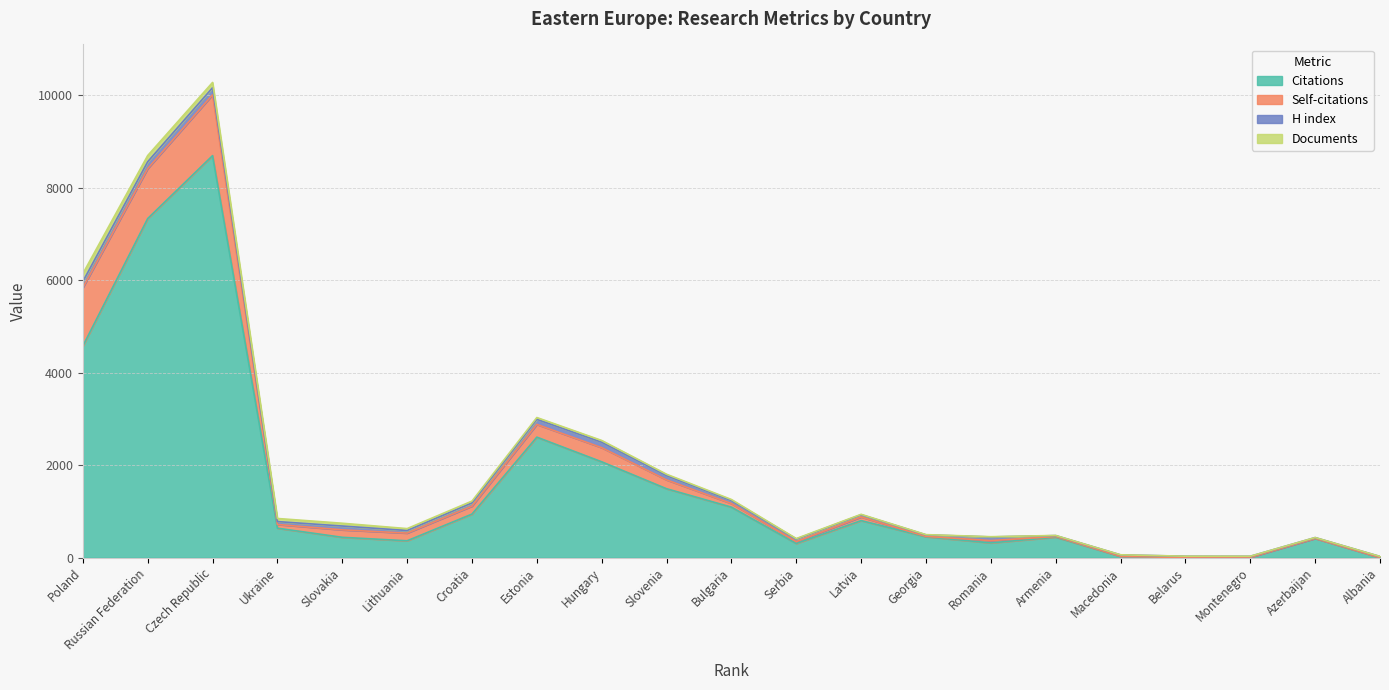

List the series in order of their peak value, lowest first.

H index, Documents, Self-citations, Citations